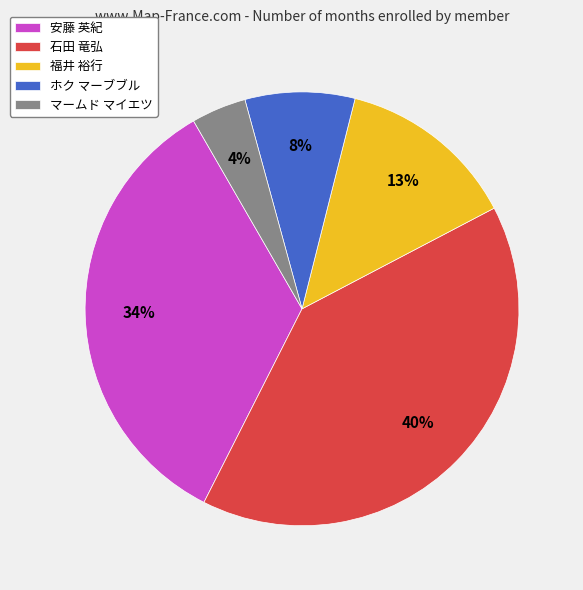

Is the sum of マームド マイエツ and 安藤 英紀 greater than half?

No